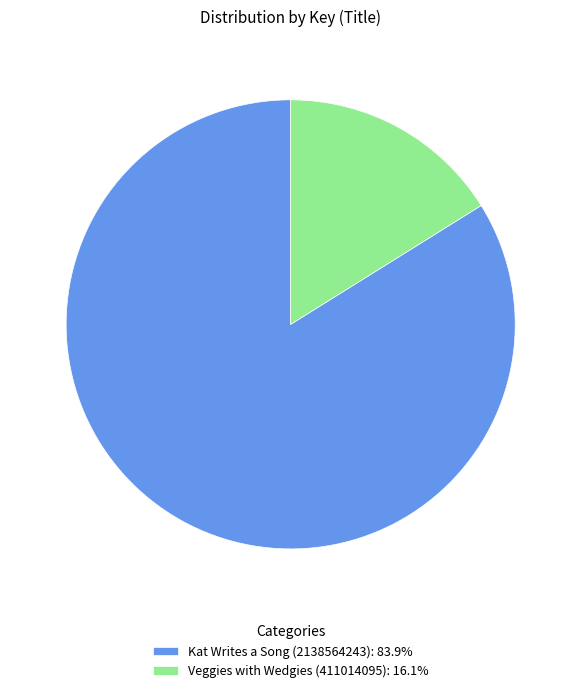

True or false: Veggies with Wedgies (411014095) accounts for 5% of the total.

False